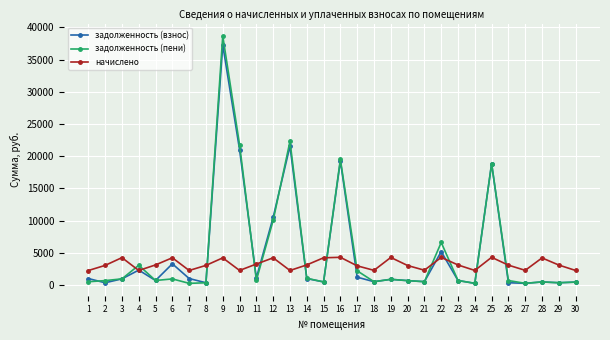

What is the difference between the задолженность (пени) values at 4 and 21?

2549.1